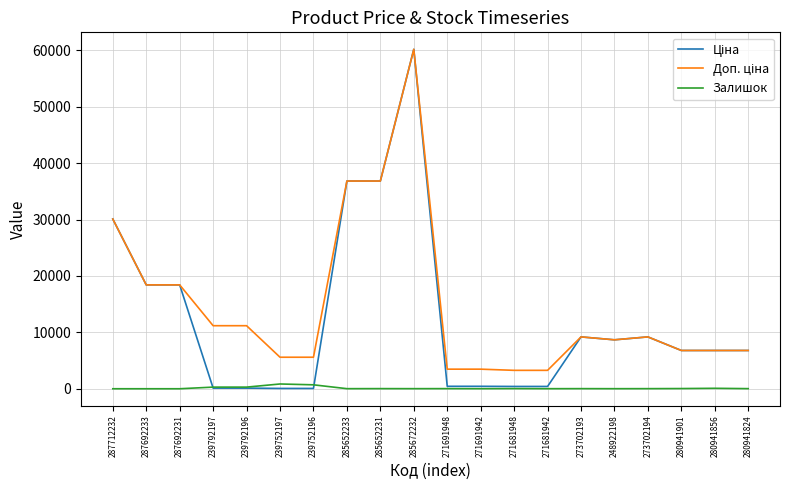

At which category is the sum across all series the highest?

285672232